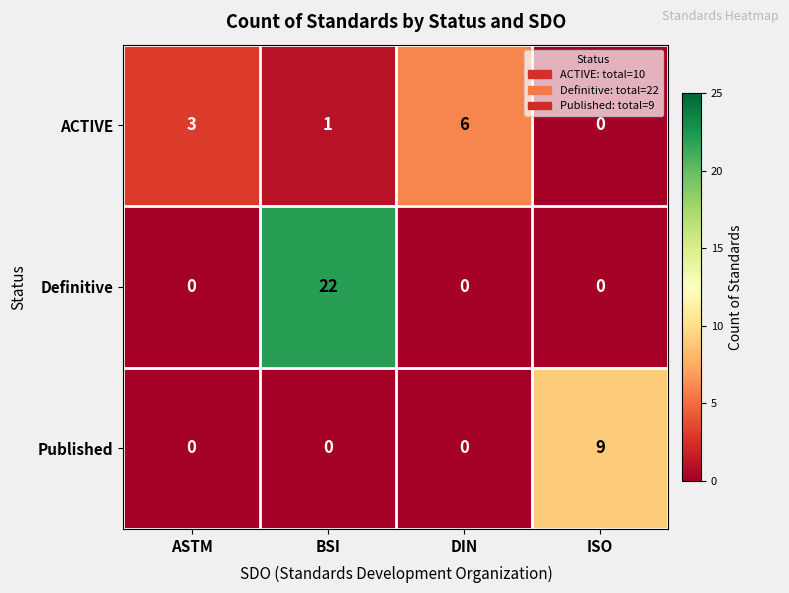

What is the greatest value displayed?

22